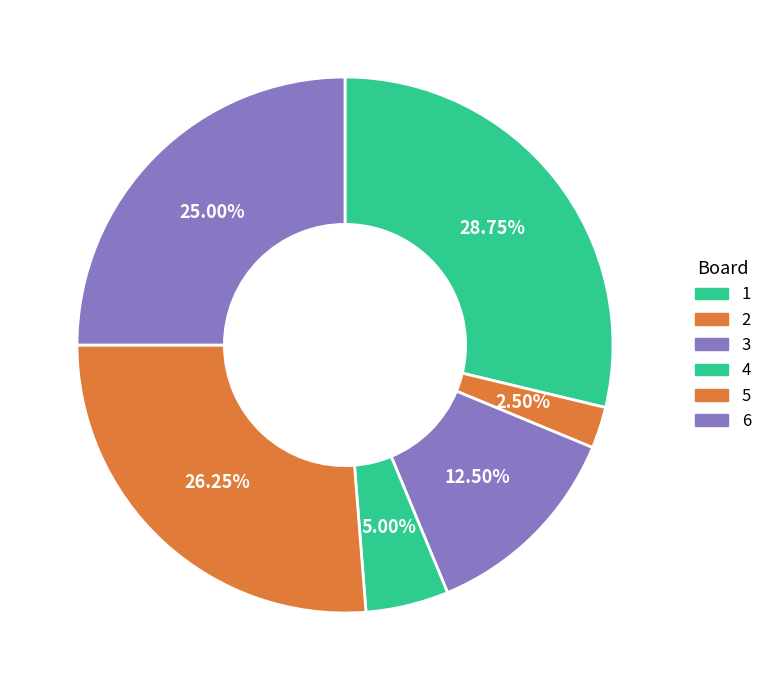

To the nearest percent, what is the difference between the largest and smallest slice percentages?

26%